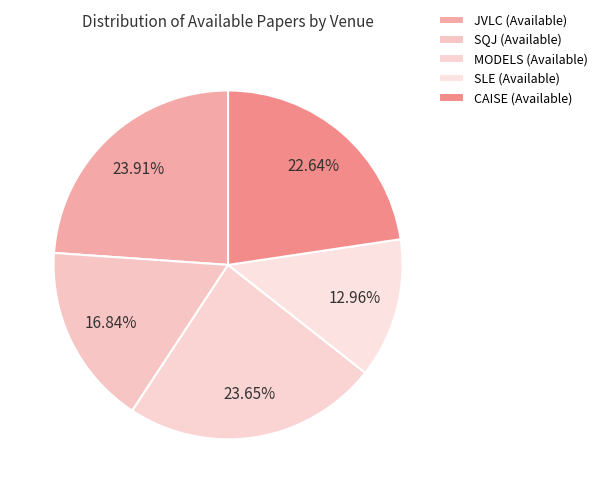

Which slice is the largest?

JVLC